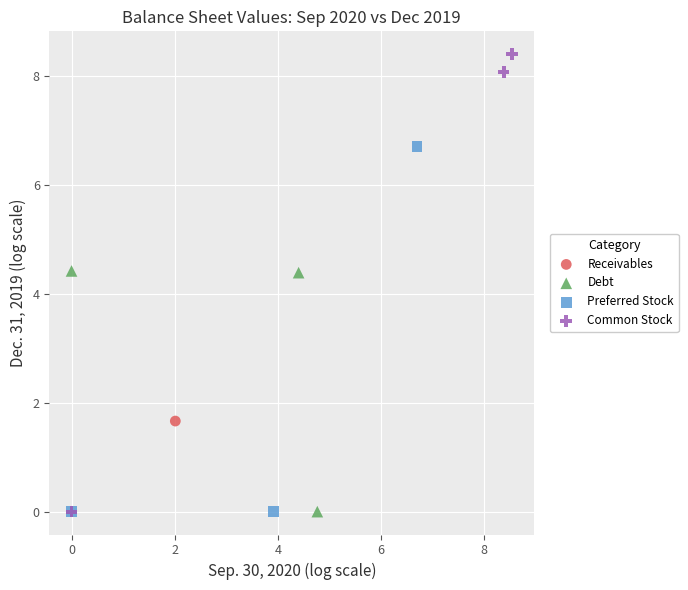

What are all the series names shown in the legend?

Receivables, Debt, Preferred Stock, Common Stock